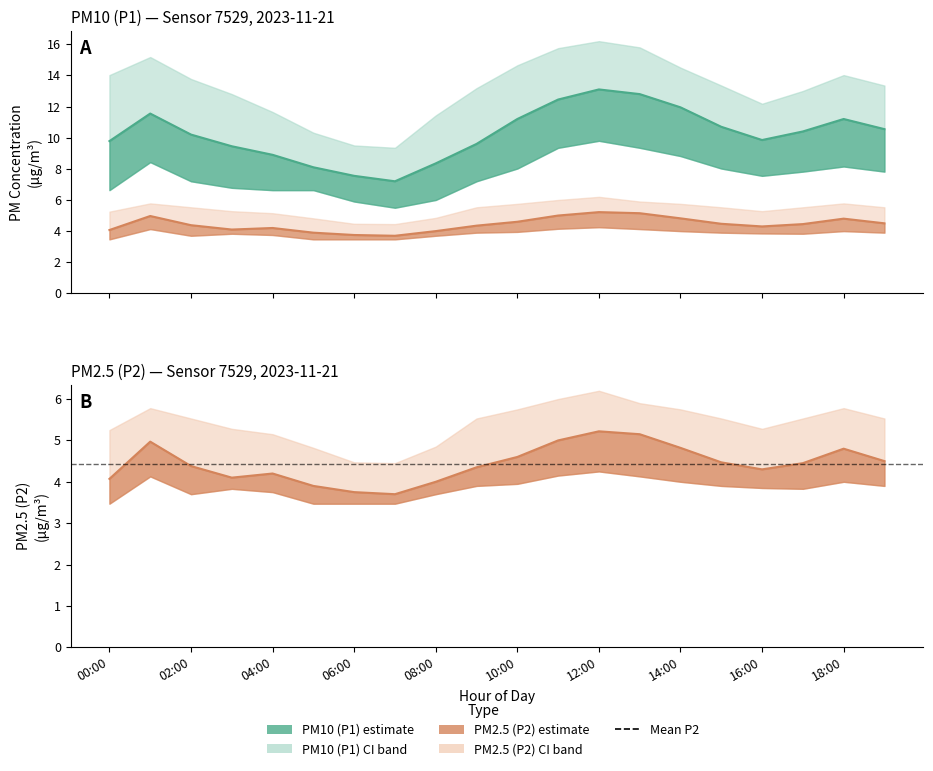

True or false: P1 mean and P2 mean intersect in this chart.

False